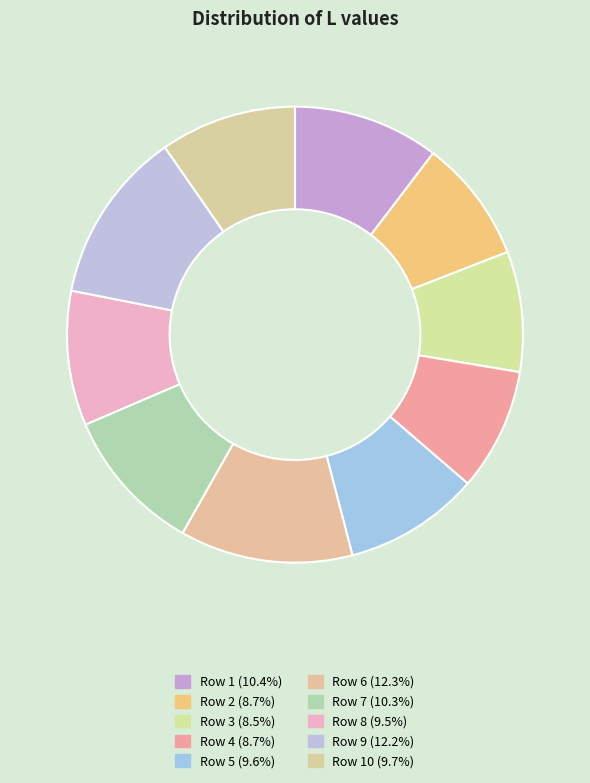

How many segments does this pie chart have?

10